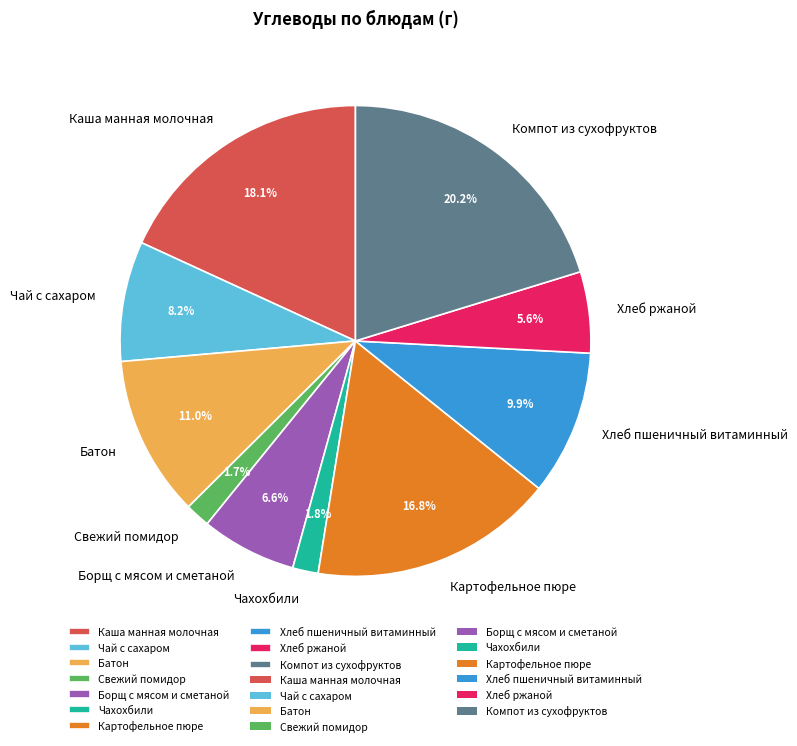

Count the number of slices in the pie.

10